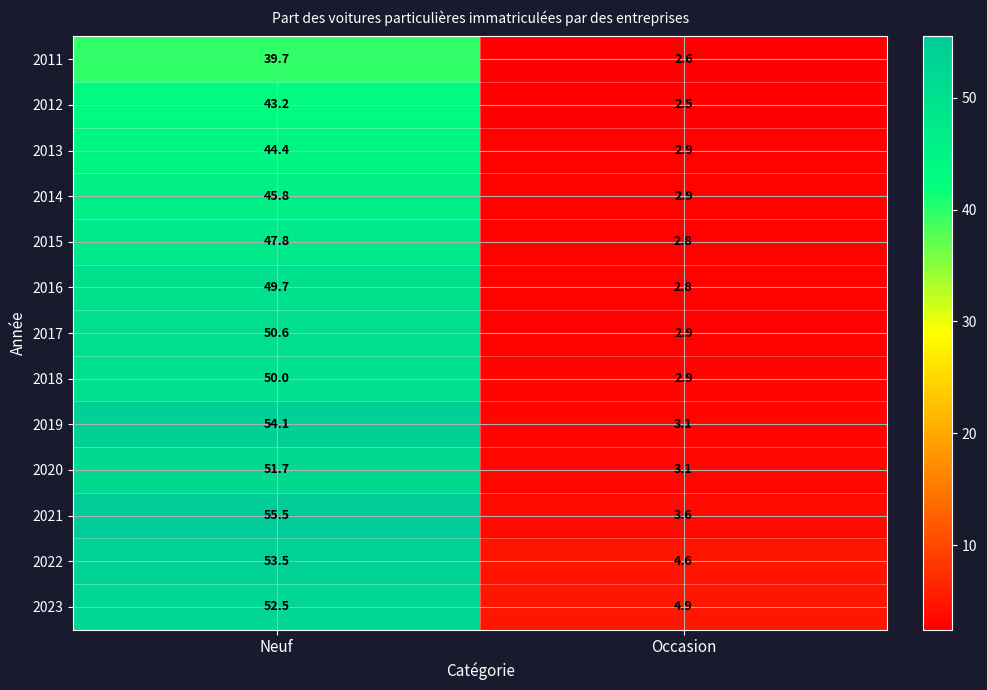

The value of 2023 at Occasion is 6.9. True or false?

False